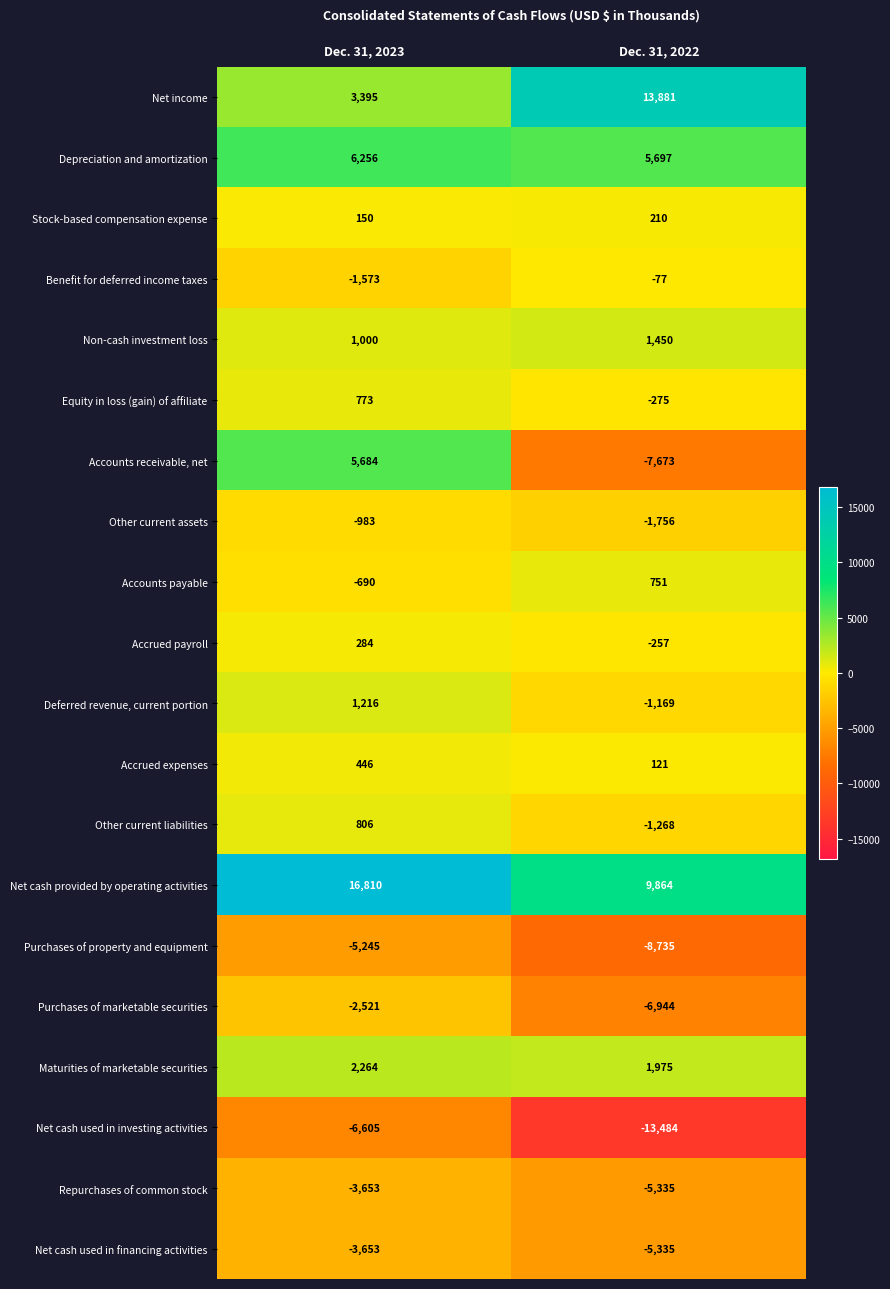

What is the sum of the Accounts payable values at Dec. 31, 2022 and Dec. 31, 2023?

61